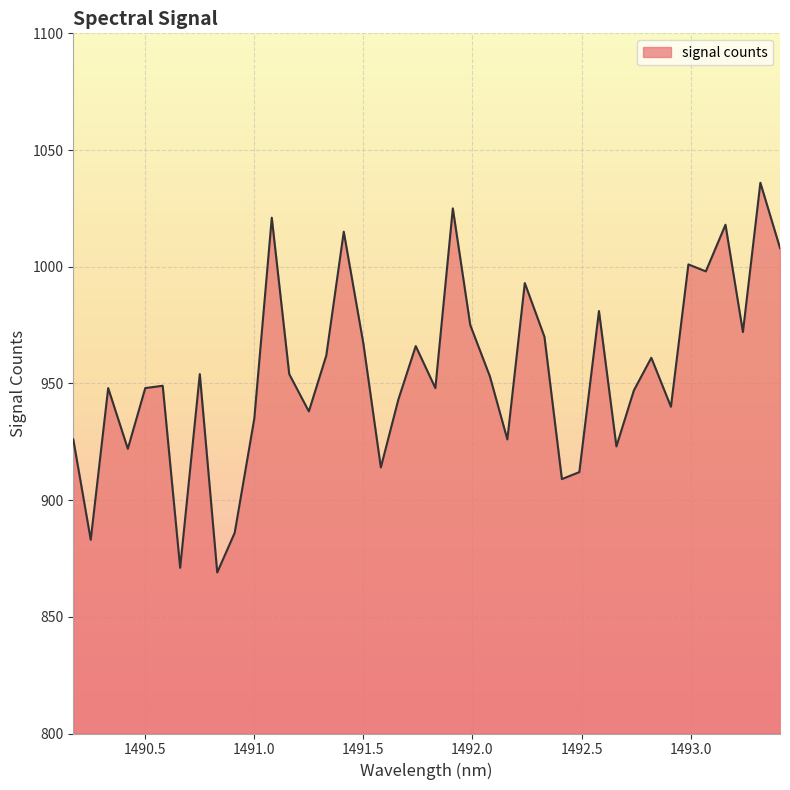

What is the maximum value shown in the chart?

1036